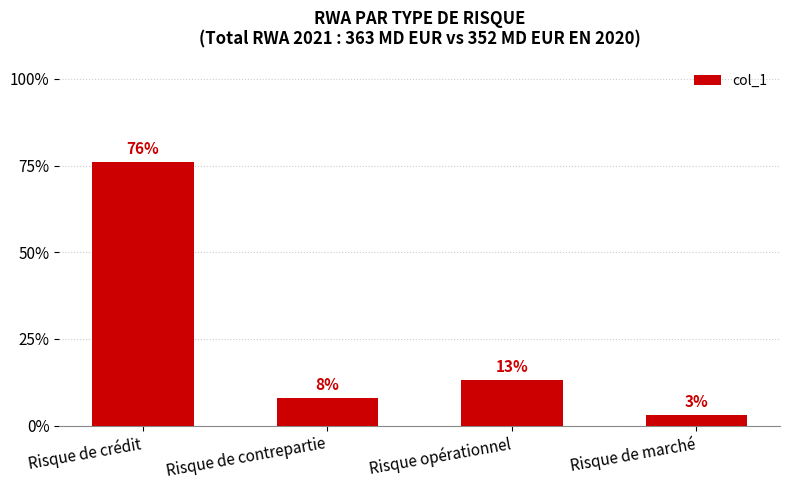

What is the change in value from Risque de crédit to Risque opérationnel?

-0.6